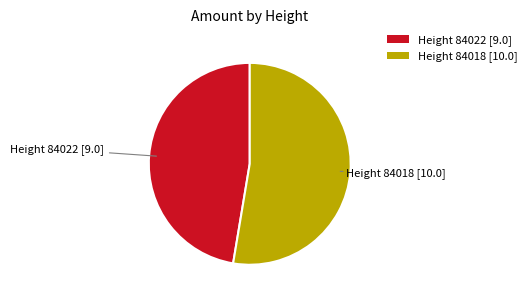

How many segments does this pie chart have?

2